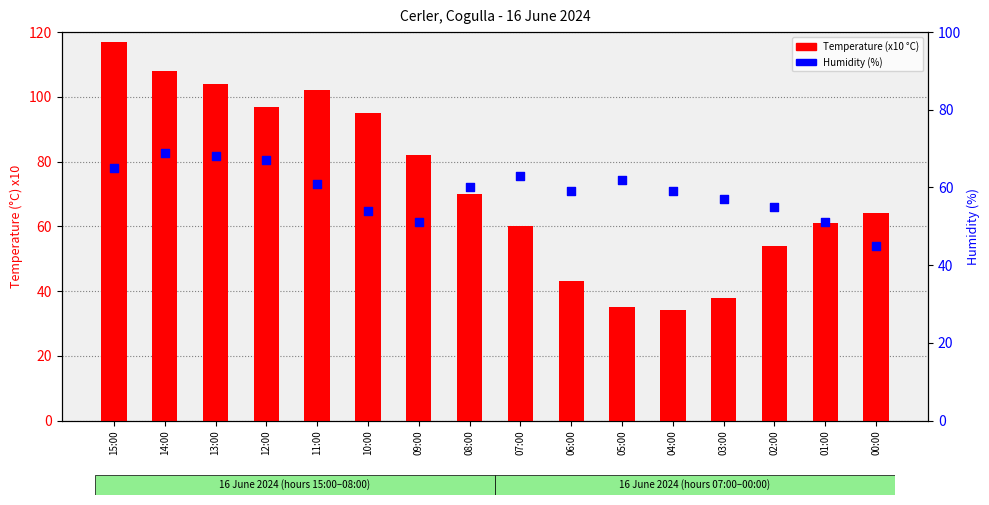

At how many categories does at least one series exceed 60?

12